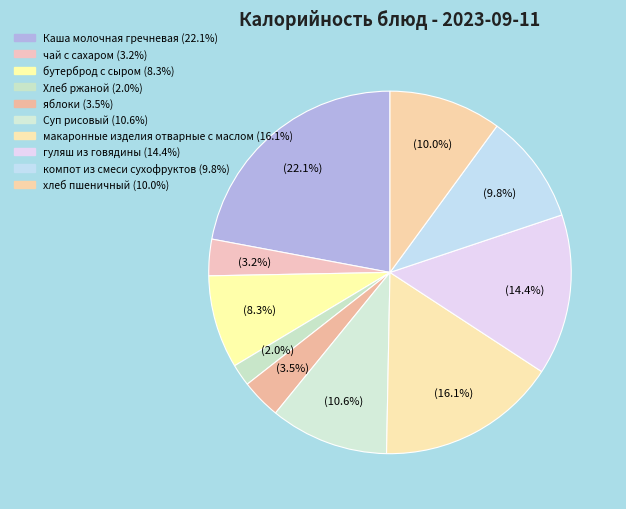

Approximately how many times larger is the value at Хлеб ржаной compared to Суп рисовый?

0.2